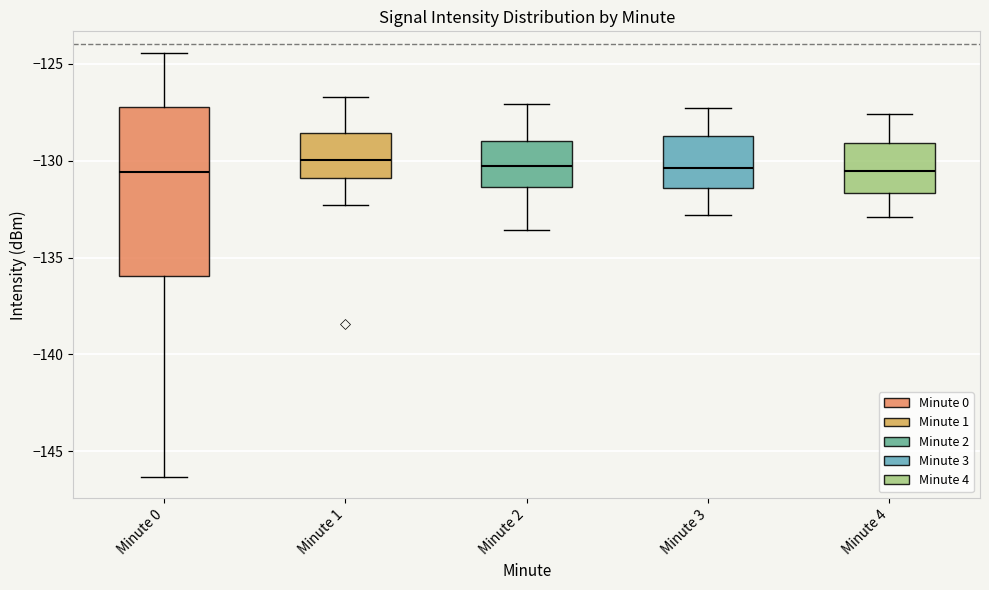

Reading left to right, transcribe this box plot: for each box, give where its median line is, the range the box spans, and where its two whiskers end, as read against the y-axis. The values are not printed on the chart, so give them approximately, as read against the axis.

Minute 0: median -130.5, box -136.0 to -127.0, whiskers -146.5 to -124.5
Minute 1: median -130.0, box -131.0 to -128.5, whiskers -132.5 to -126.5
Minute 2: median -130.5, box -131.5 to -129.0, whiskers -133.5 to -127.0
Minute 3: median -130.5, box -131.5 to -128.5, whiskers -133.0 to -127.5
Minute 4: median -130.5, box -131.5 to -129.0, whiskers -133.0 to -127.5